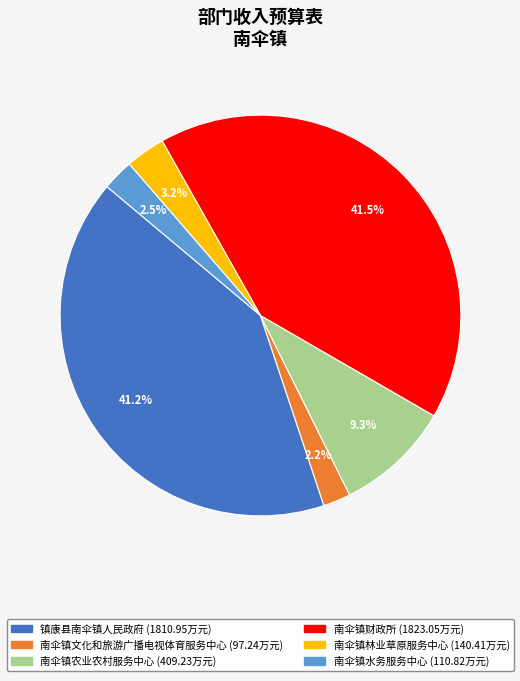

What is the ratio of the value at 南伞镇水务服务中心 to the value at 南伞镇文化和旅游广播电视体育服务中心?

1.1